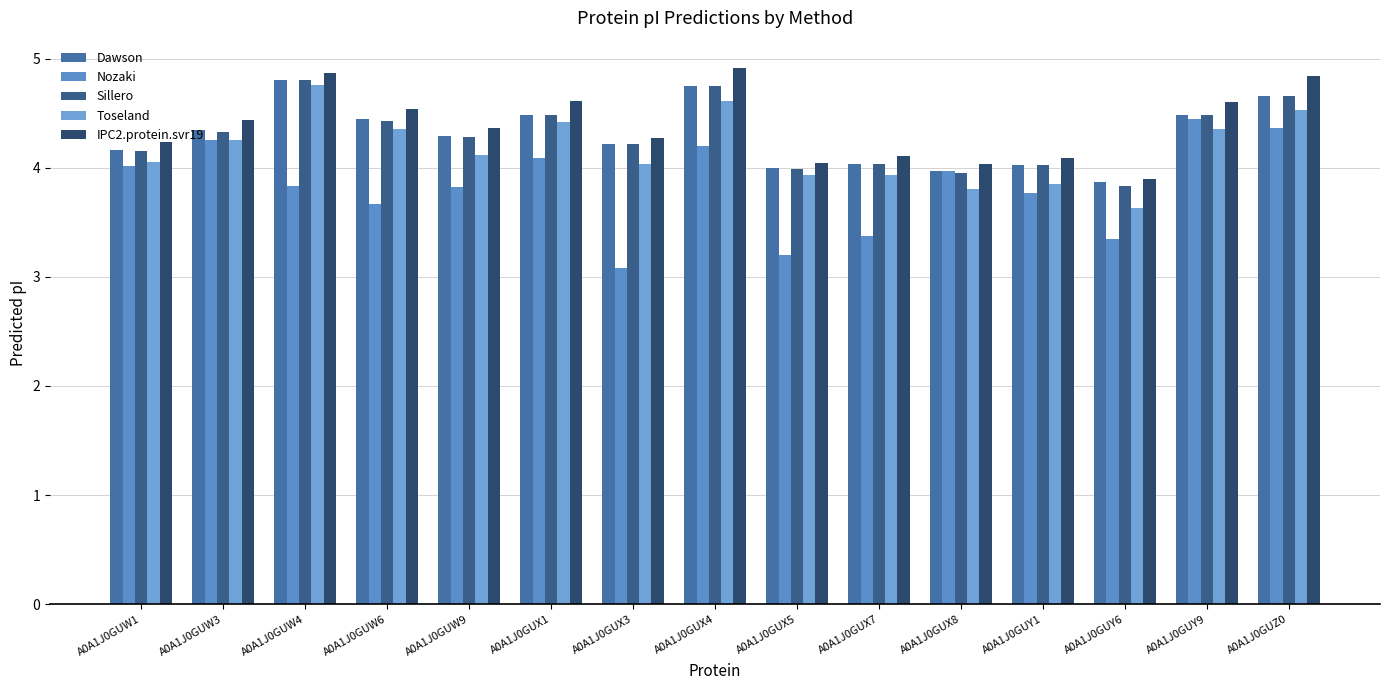

What are all the series names shown in the legend?

Dawson, Nozaki, Sillero, Toseland, IPC2.protein.svr19